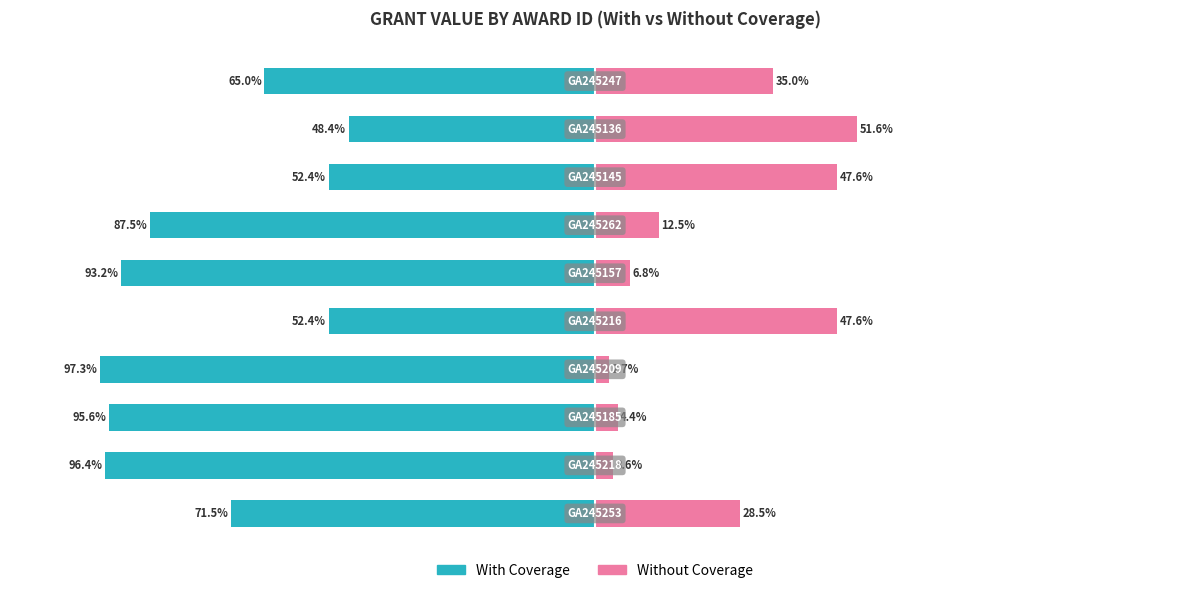

Between 8 and 2, which is larger?

8